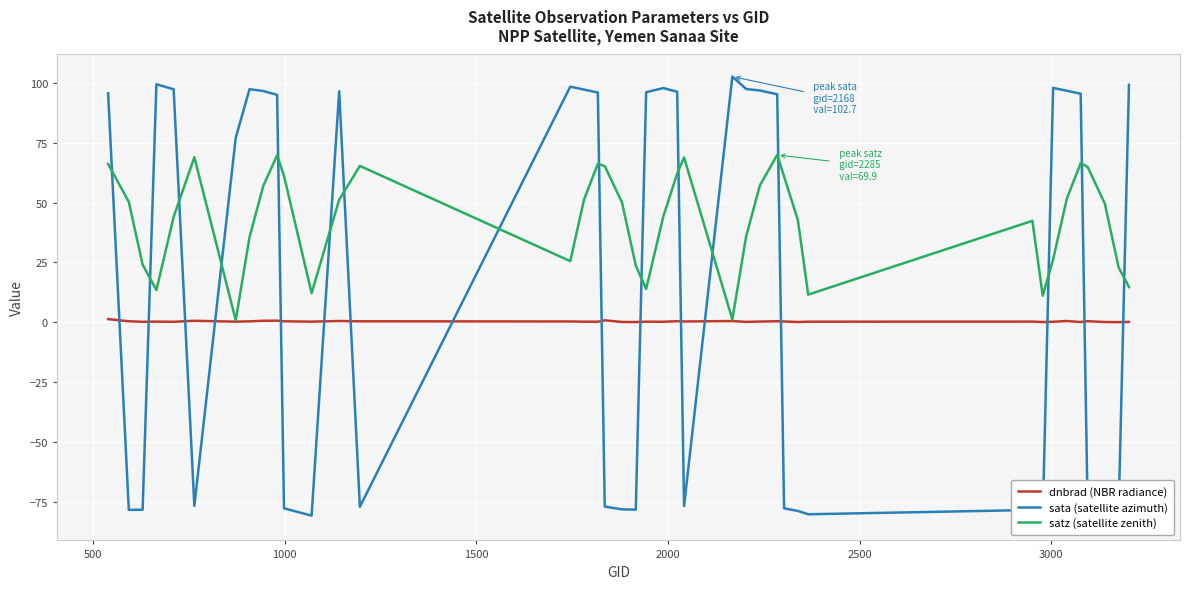

Which series has the widest spread of values?

sata (satellite azimuth)